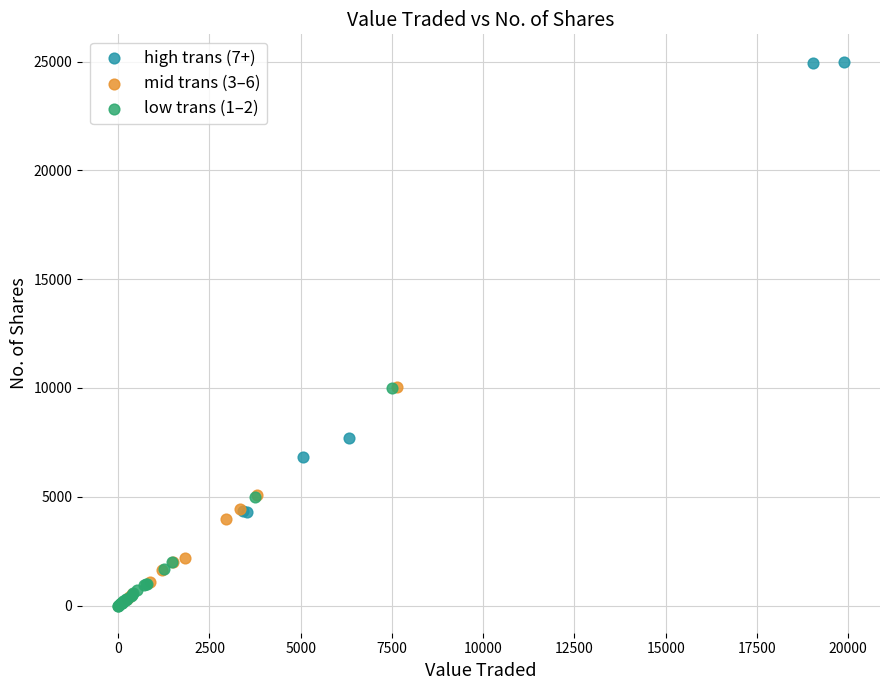

What are all the series names shown in the legend?

high trans (7+), mid trans (3–6), low trans (1–2)